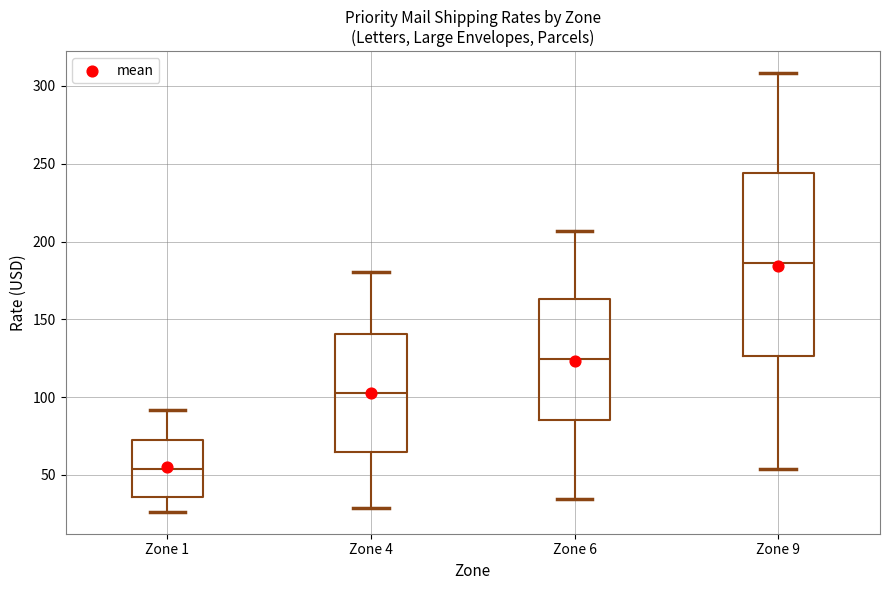

Where does the lower whisker of the box for Zone 1 end on the y-axis? The values are not printed on the chart, so give them approximately, as read against the axis.

25